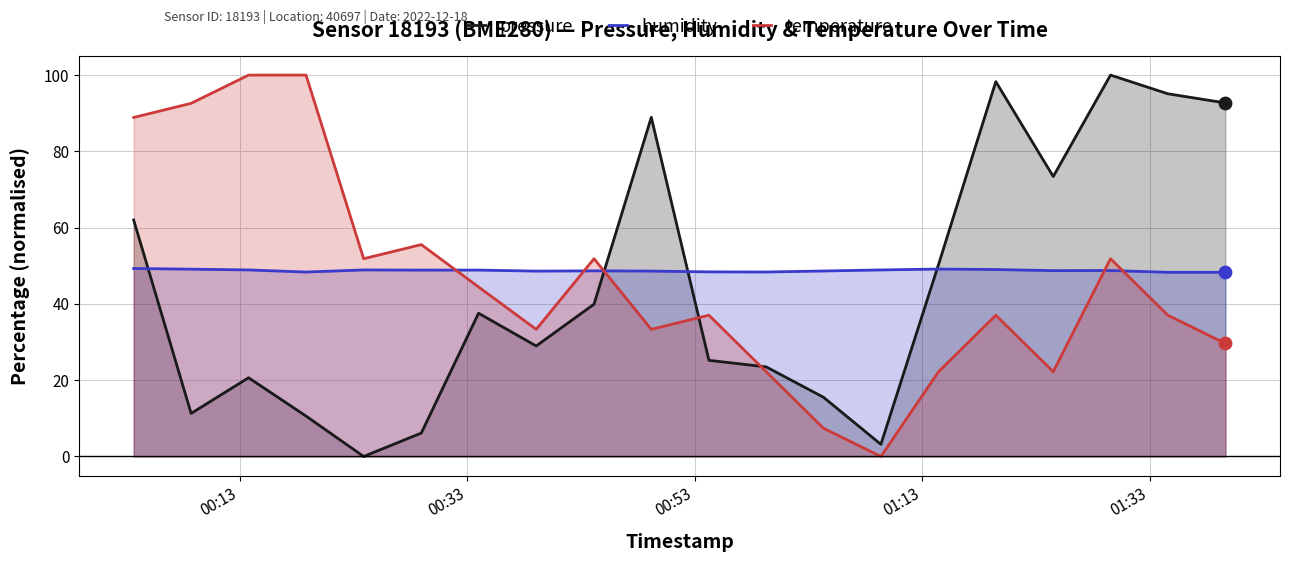

Which series has the largest total across all categories?

humidity